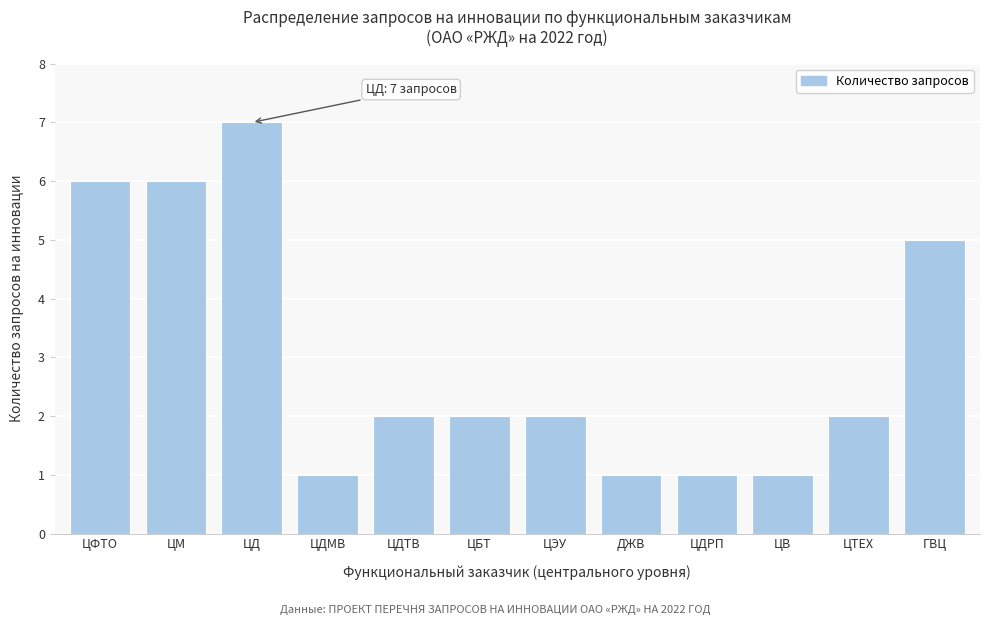

Reading right to left, list all the values displayed in this chart.

ГВЦ=5	ЦТЕХ=2	ЦВ=1	ЦДРП=1	ДЖВ=1	ЦЭУ=2	ЦБТ=2	ЦДТВ=2	ЦДМВ=1	ЦД=7	ЦМ=6	ЦФТО=6